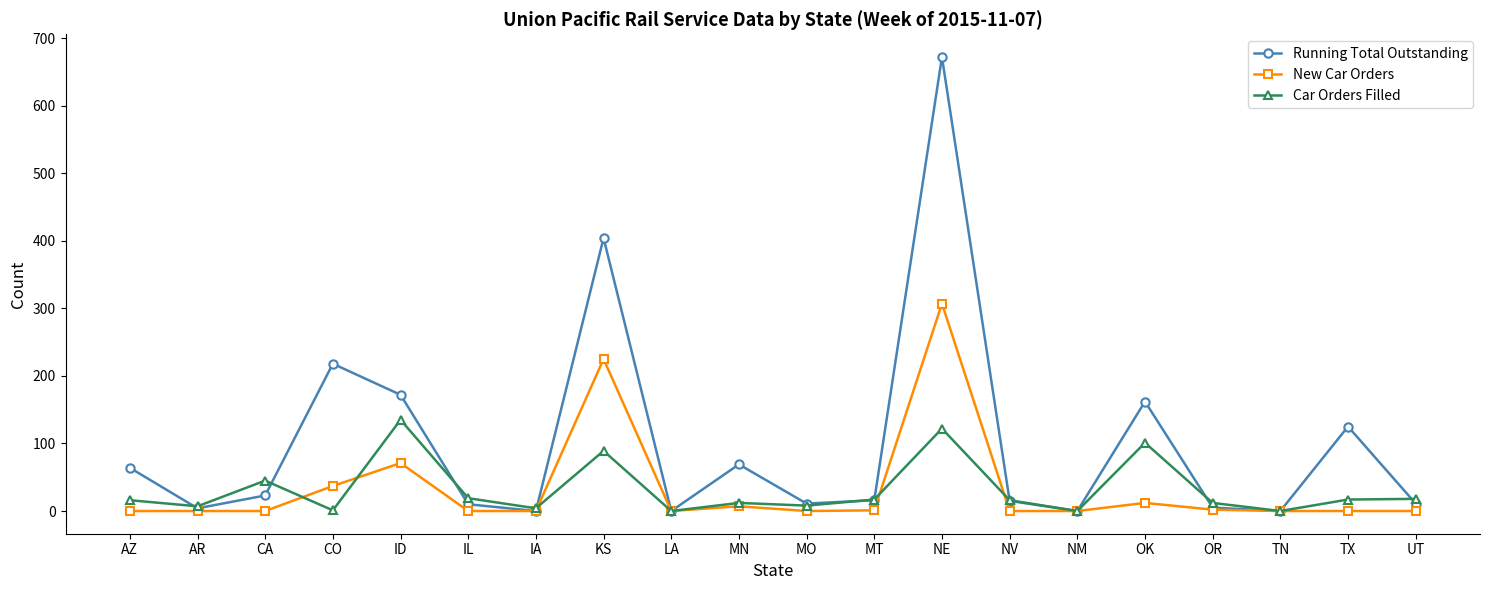

At which category does the chart reach its peak across all series?

NE